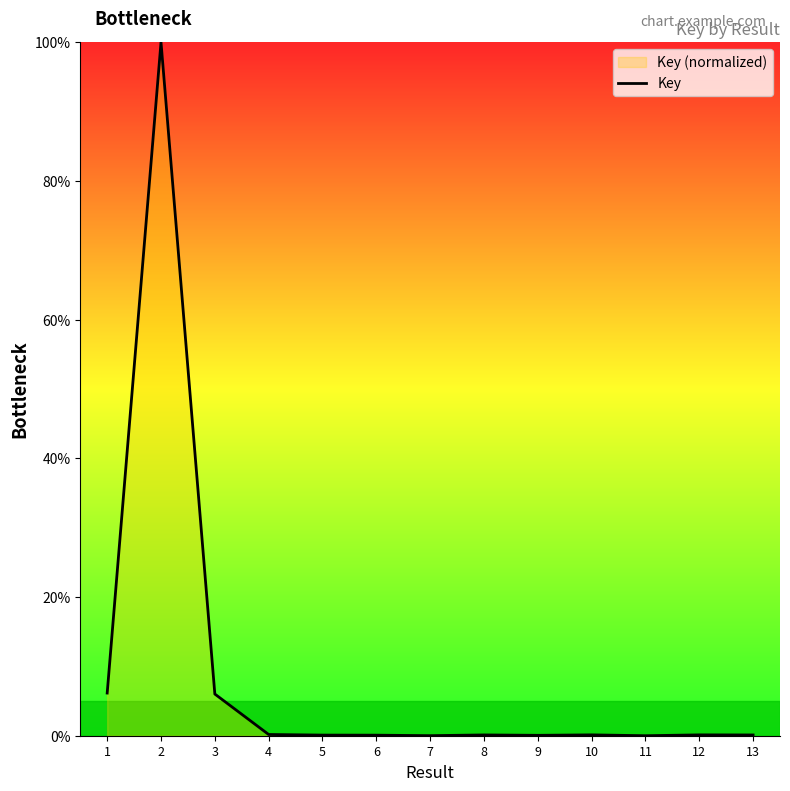

The value at 11 is 66.8. True or false?

False